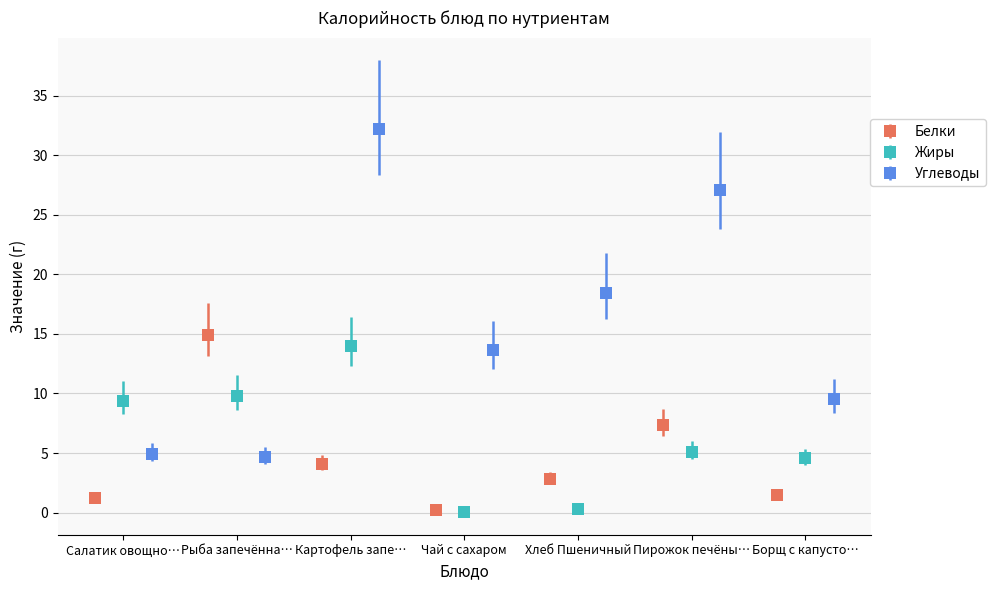

How many groups of bars are there?

7